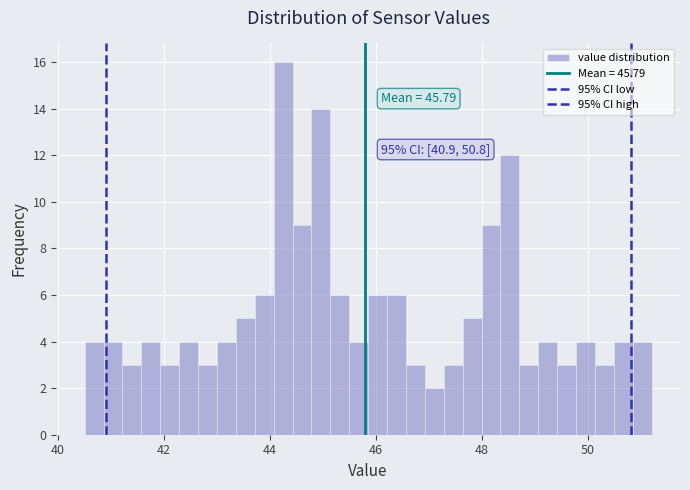

Read against the x-axis, roughly where is the centre of the tallest bar?

44.2